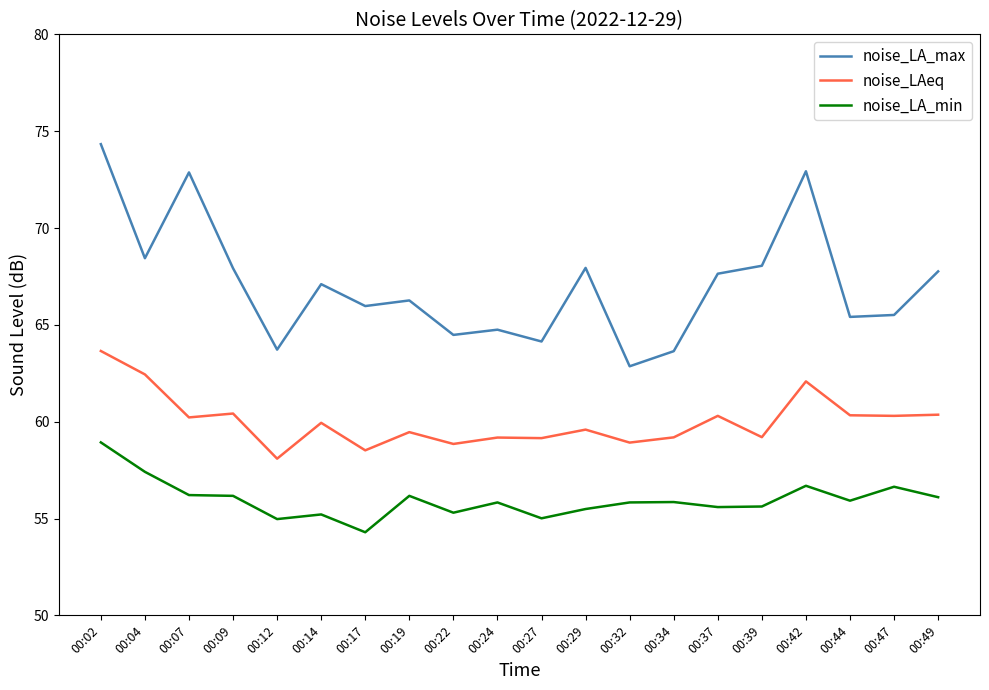

At which category does the chart reach its peak across all series?

00:02